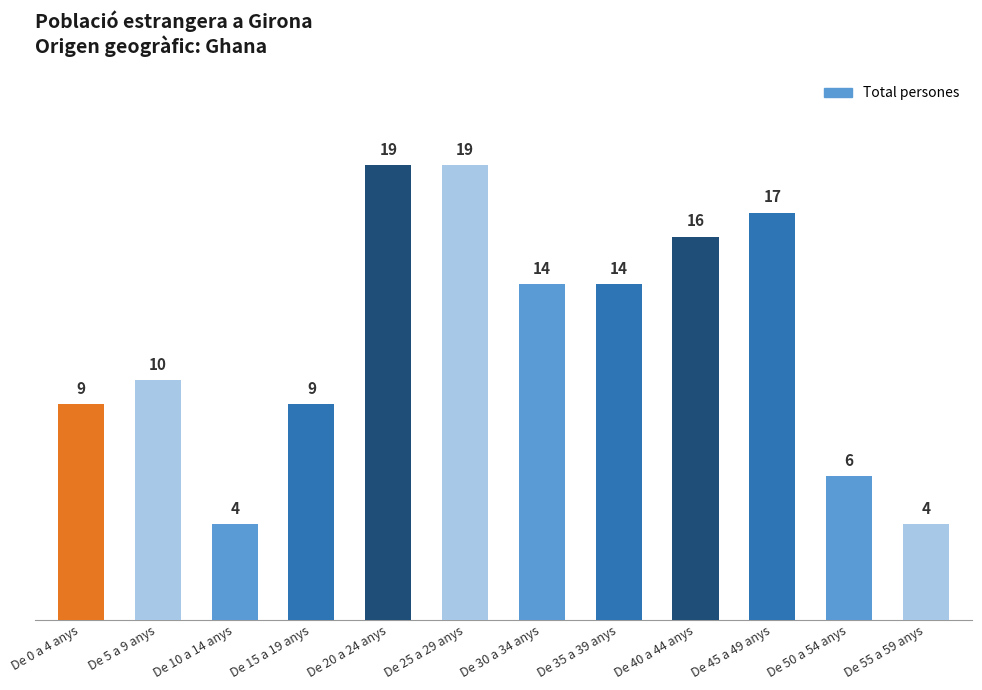

At which label is the value closest to 11?

De 5 a 9 anys